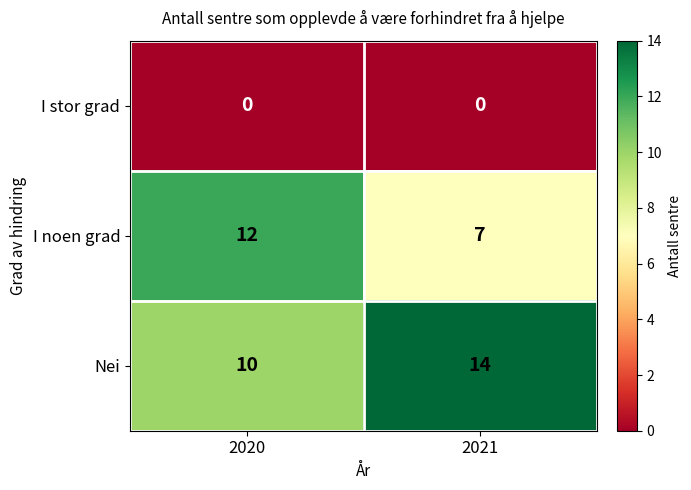

How many series are shown in this chart?

3